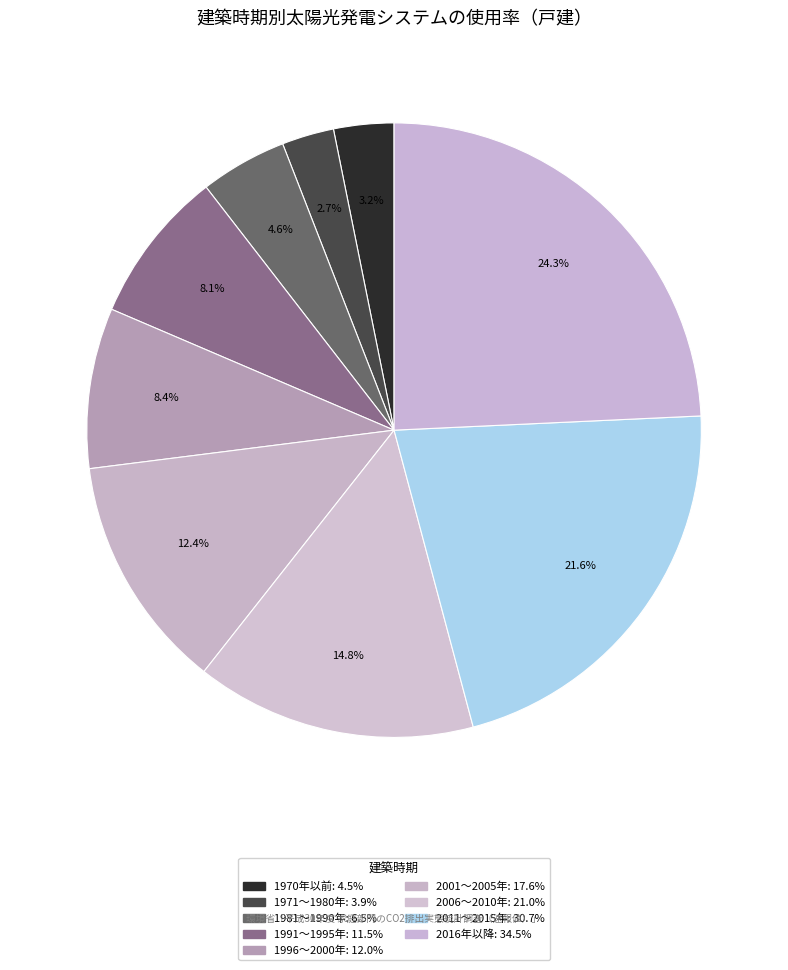

Count the number of slices in the pie.

9